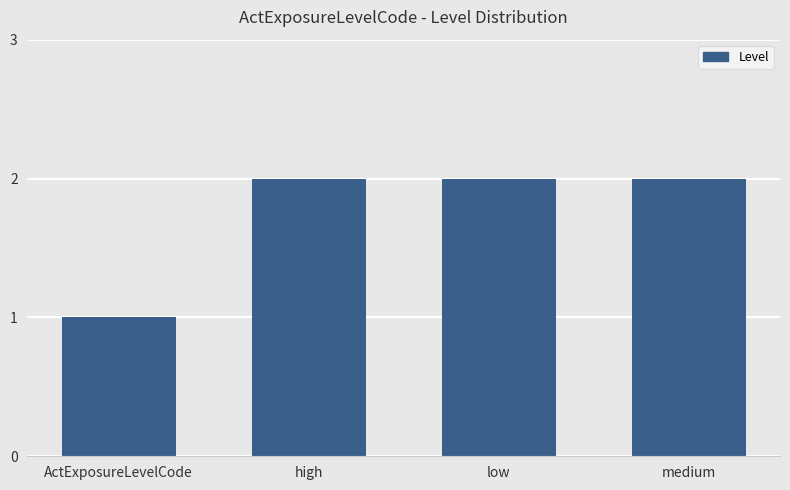

Which category has the lowest value across all series?

ActExposureLevelCode